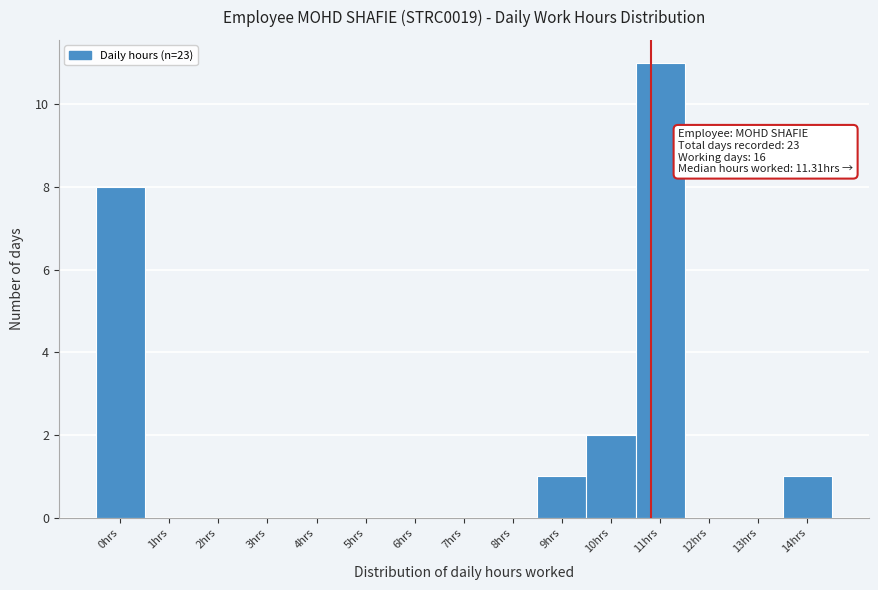

Reading left to right, list all the values displayed in this chart.

0hrs=8	1hrs=0	2hrs=0	3hrs=0	4hrs=0	5hrs=0	6hrs=0	7hrs=0	8hrs=0	9hrs=1	10hrs=2	11hrs=11	12hrs=0	13hrs=0	14hrs=1